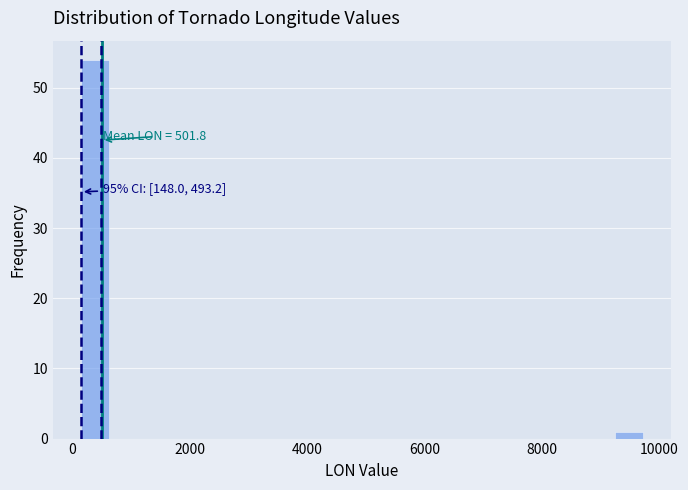

Read against the x-axis, roughly where is the centre of the tallest bar?

400